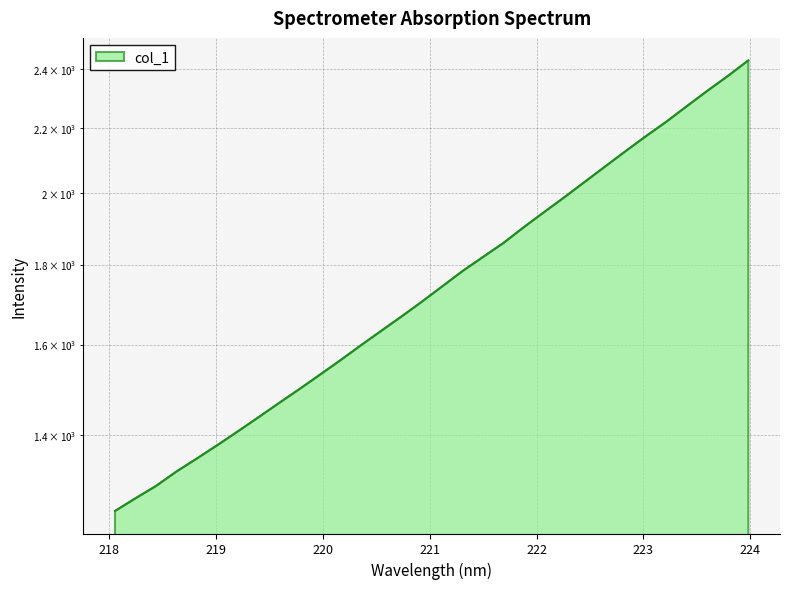

Count the number of categories in the chart.

32